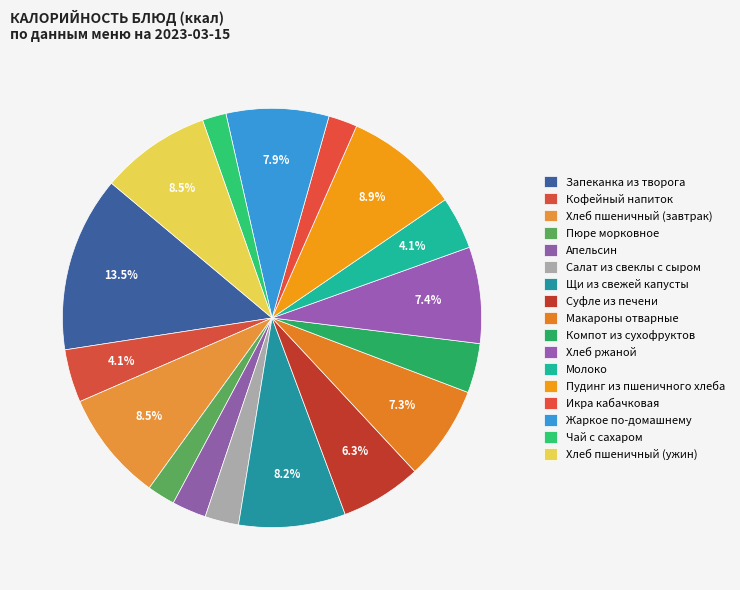

To the nearest percent, what percentage of the pie is Пюре морковное?

2%